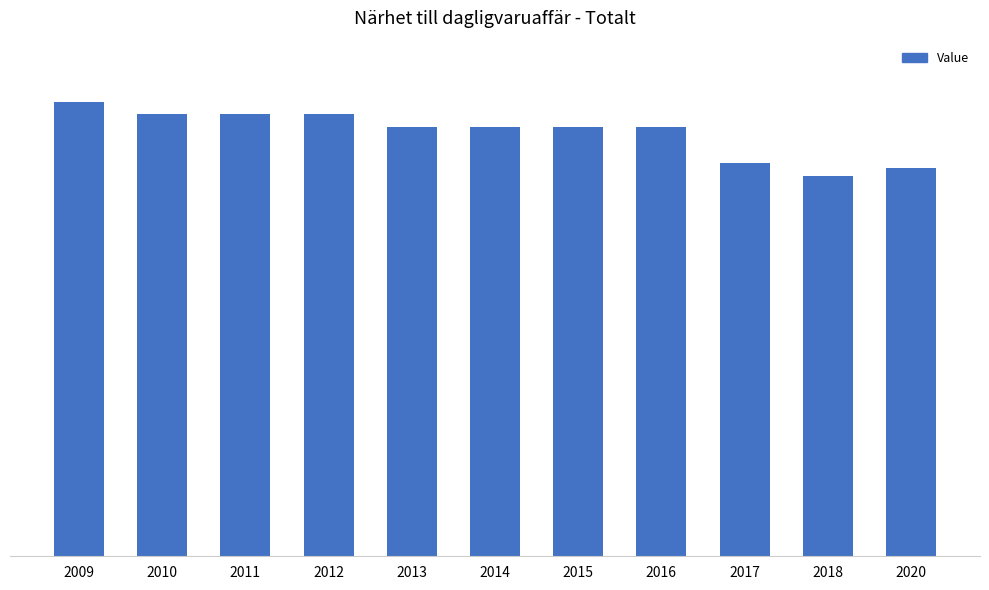

Does the chart contain stacked bars?

No